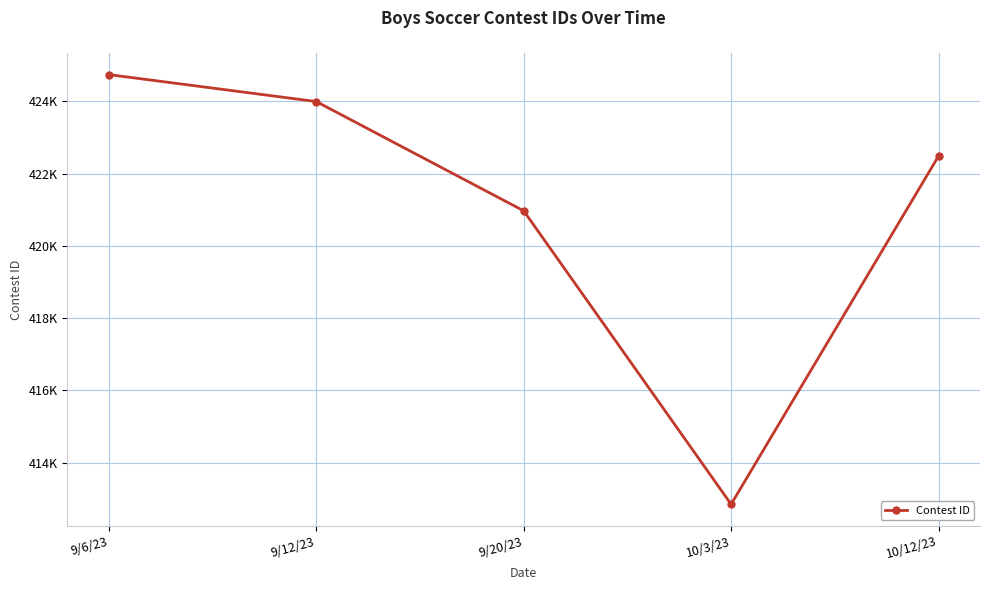

The value at 10/3/23 is 412848. True or false?

True